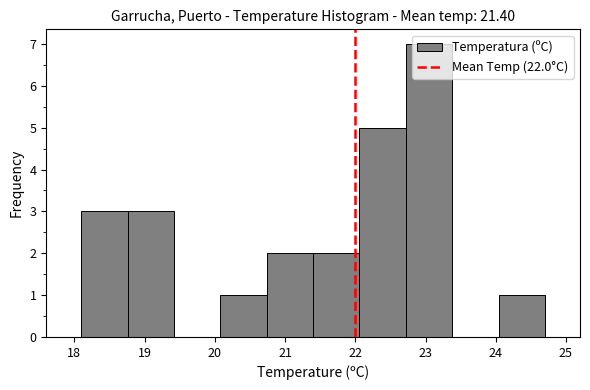

Reading left to right, transcribe this chart: for each bar, give the range it covers on the x-axis and its height. Neither the bar edges nor the heights are printed on the chart, so give them approximately, as read against the axes.

18.10 to 18.76: 3
18.76 to 19.42: 3
19.42 to 20.08: 0
20.08 to 20.74: 1
20.74 to 21.40: 2
21.40 to 22.06: 2
22.06 to 22.72: 5
22.72 to 23.38: 7
23.38 to 24.04: 0
24.04 to 24.70: 1